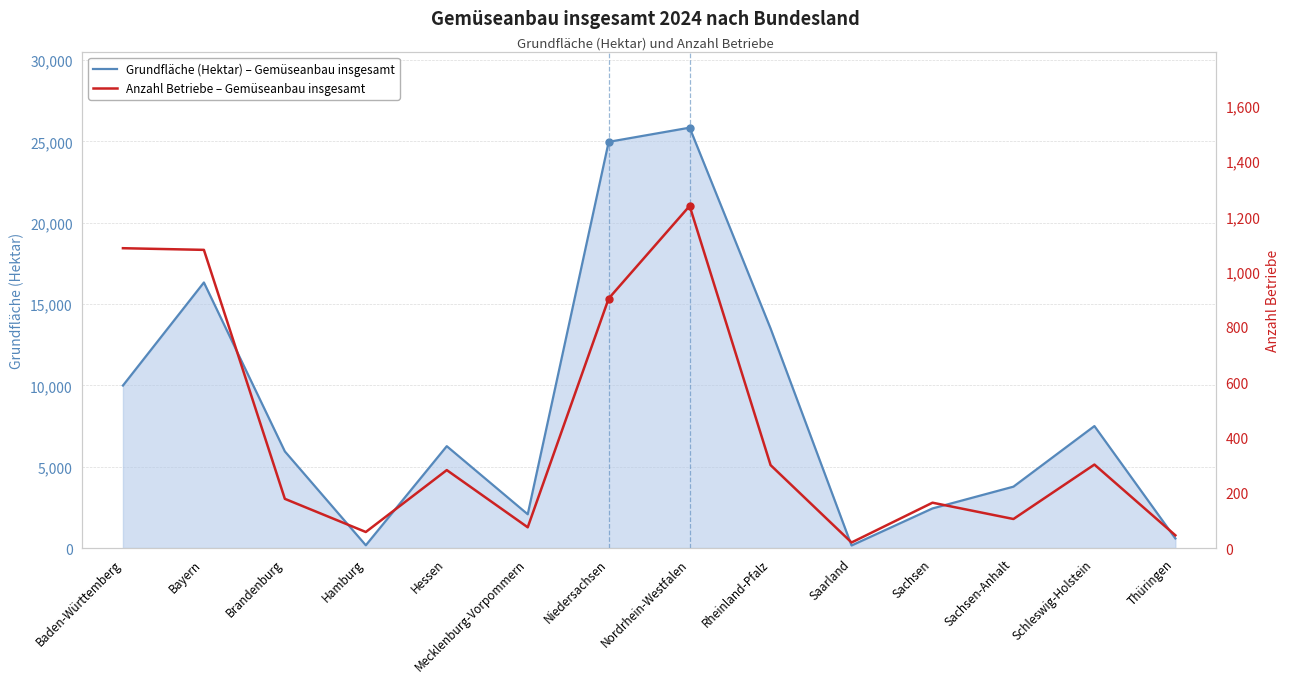

Between Schleswig-Holstein and Thüringen, which series saw the biggest shift?

Grundfläche (Hektar) – Gemüseanbau insgesamt